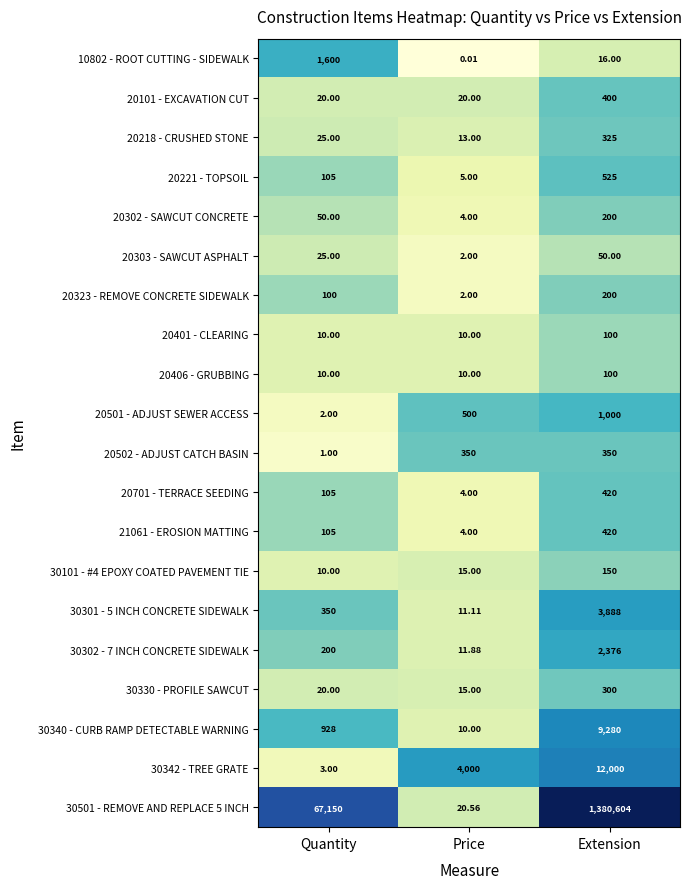

How many distinct data groups are displayed?

20